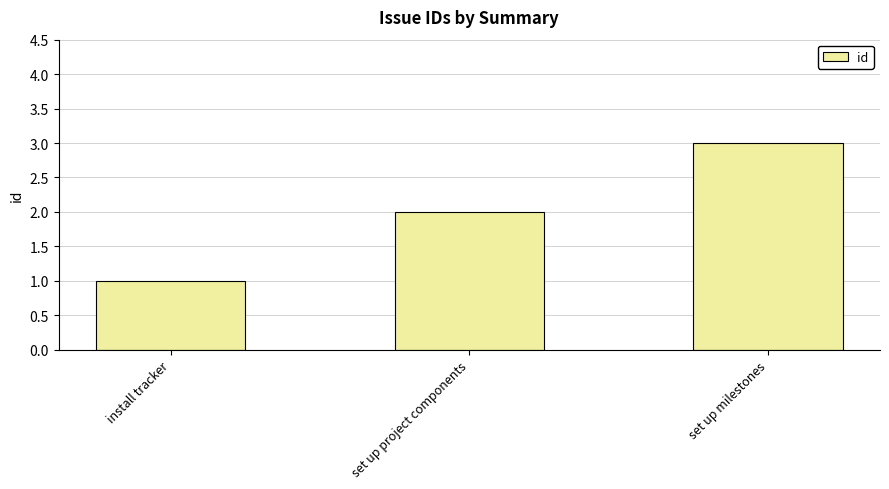

Rank the categories by value from lowest to highest.

install tracker, set up project components, set up milestones